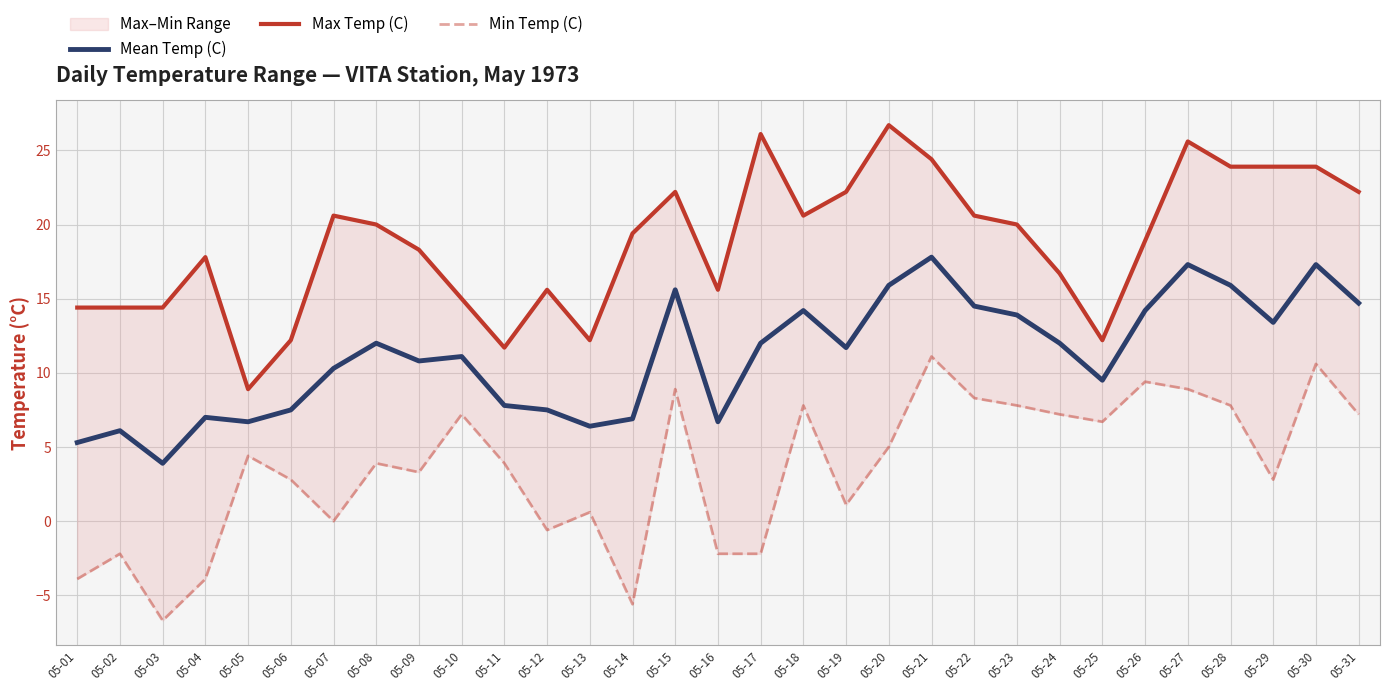

Is this an area chart (filled region under the line)?

No